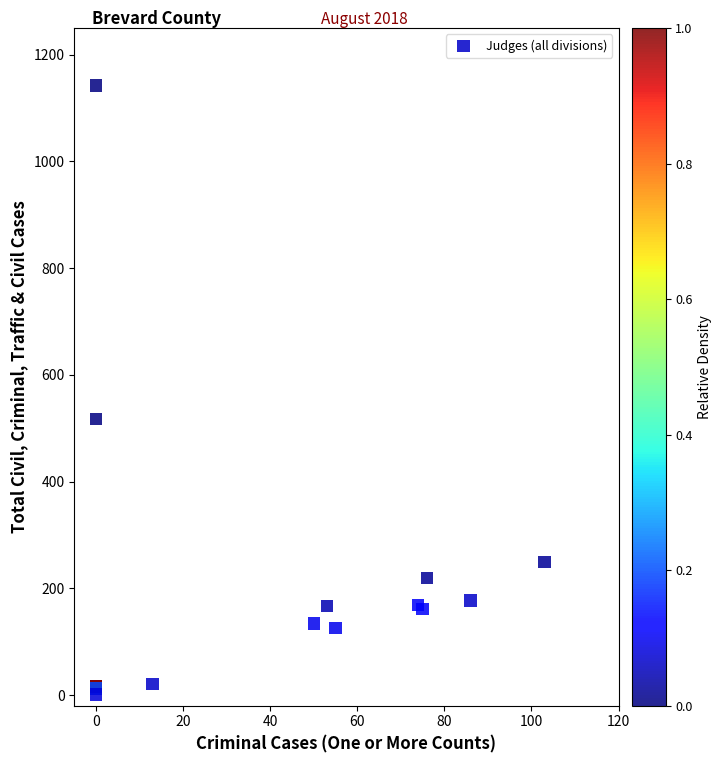

What Y value in the scatter plot is closest to 571?

517